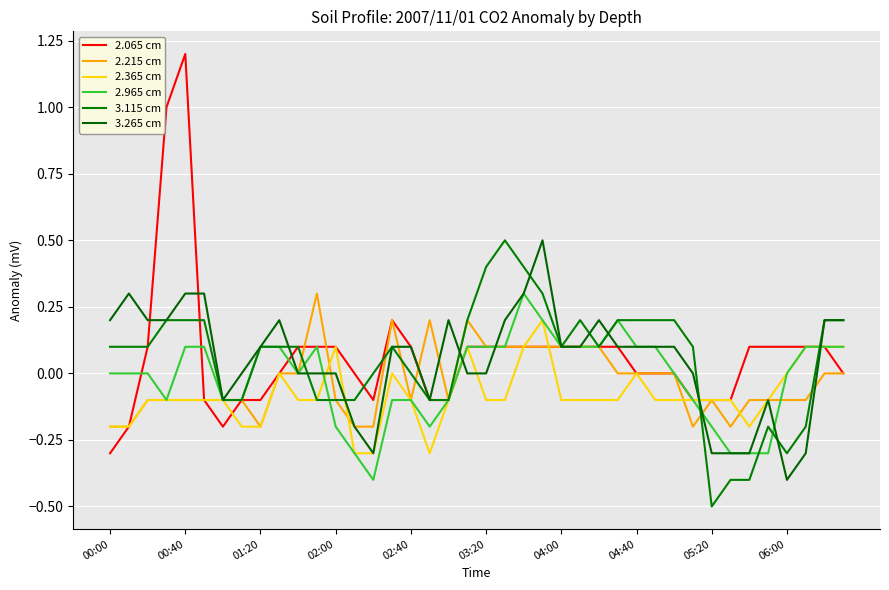

How many lines are shown in the chart?

6